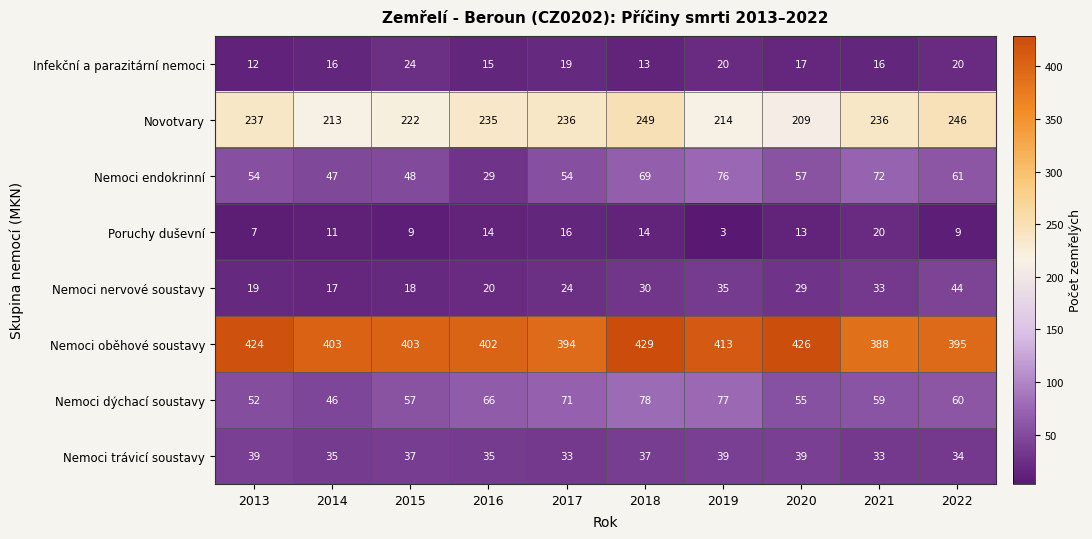

True or false: Nemoci oběhové soustavy has a value of 145 at 2021.

False